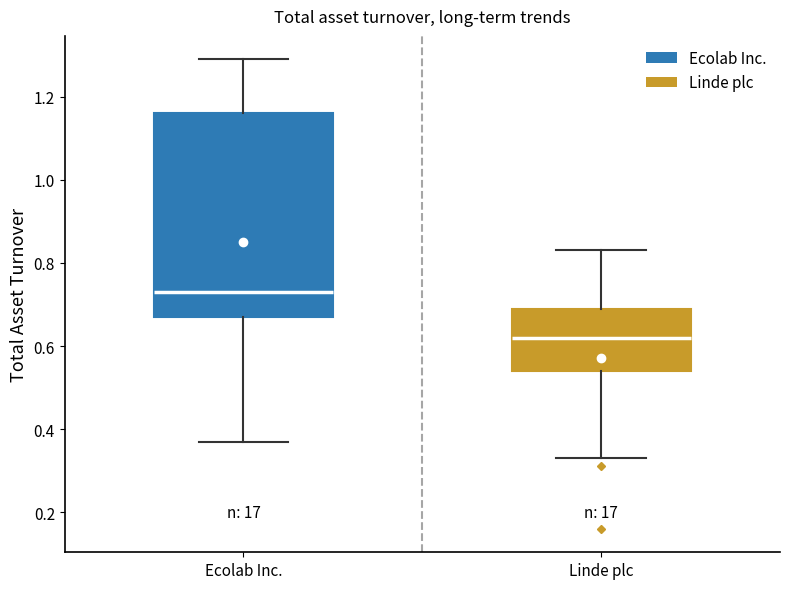

Comparing the boxes themselves (not the whiskers), which one is the tallest?

Ecolab Inc.